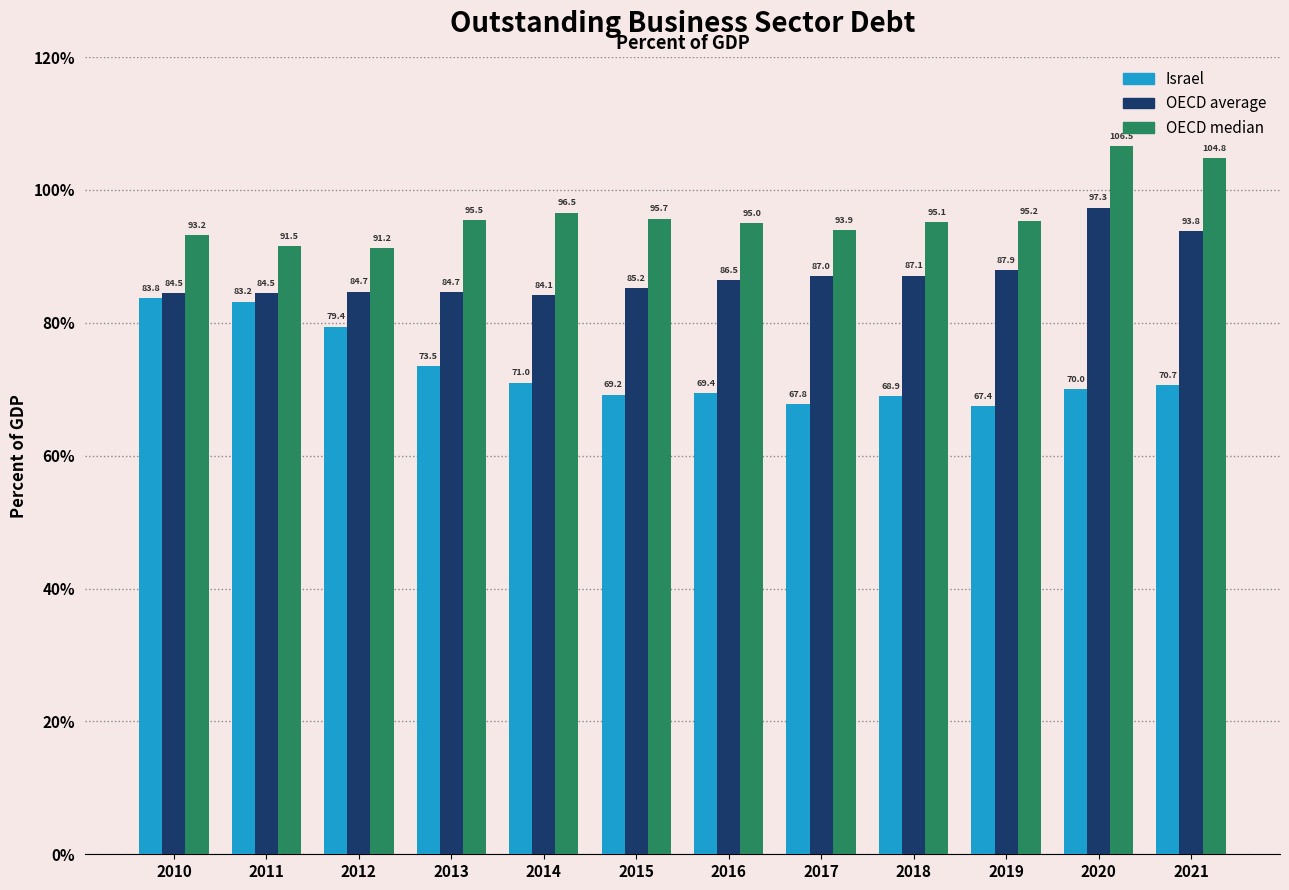

Is the value of Israel at 2019 greater than the value of OECD average at 2011?

No